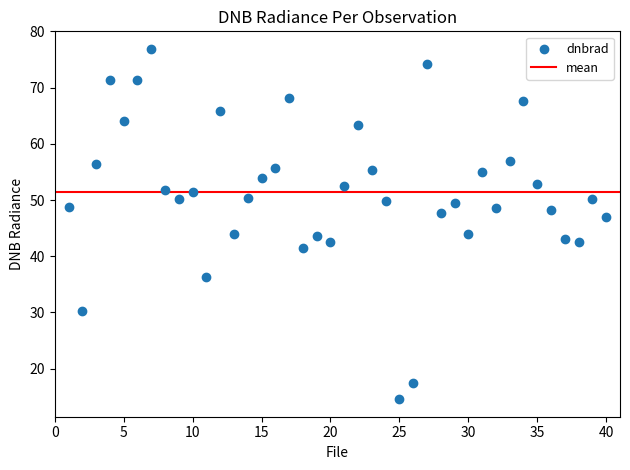

What is the range of Y values (max minus min)?

62.3